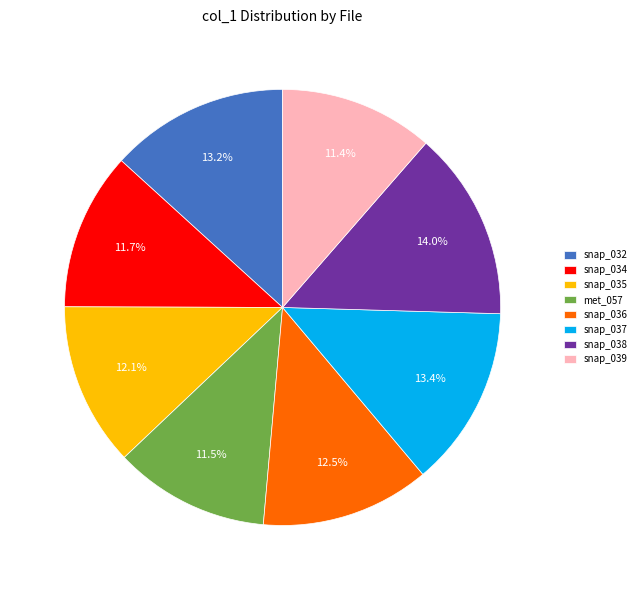

Between snap_038 and snap_035, which is larger?

snap_038